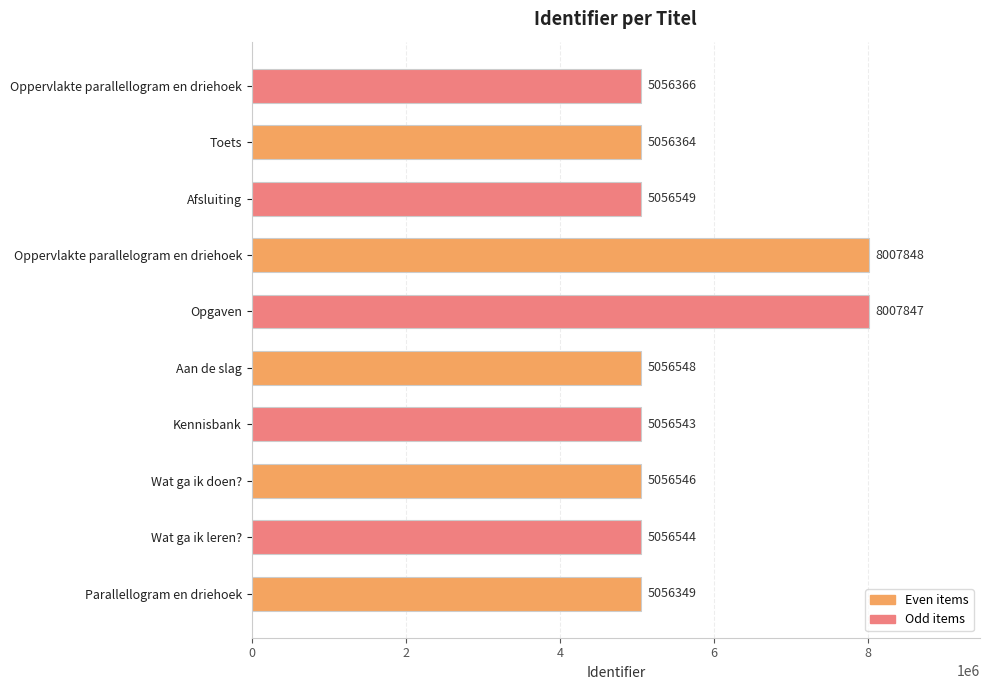

Count the number of data series in this chart.

1